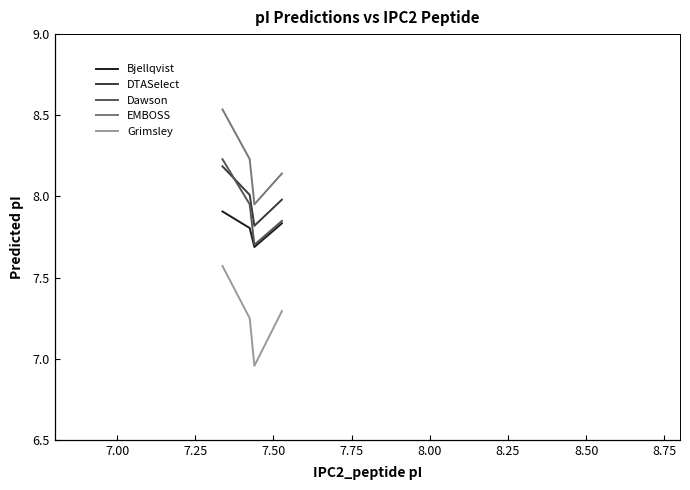

What is the maximum value for Bjellqvist?

7.9